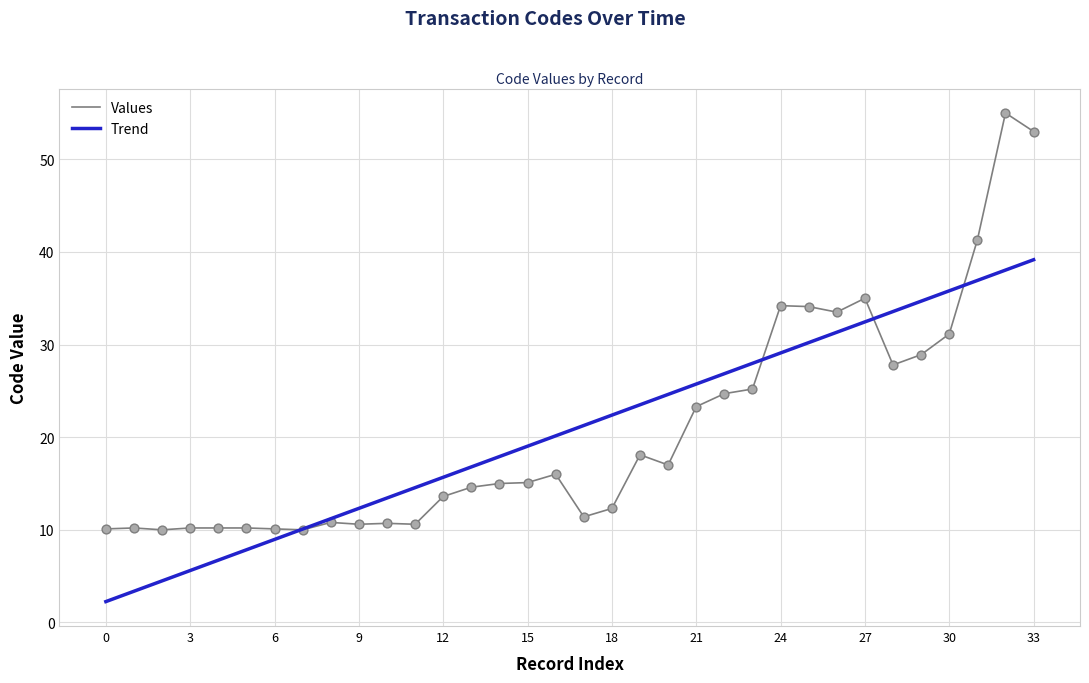

What is the lowest value of the Trend series?

2.3